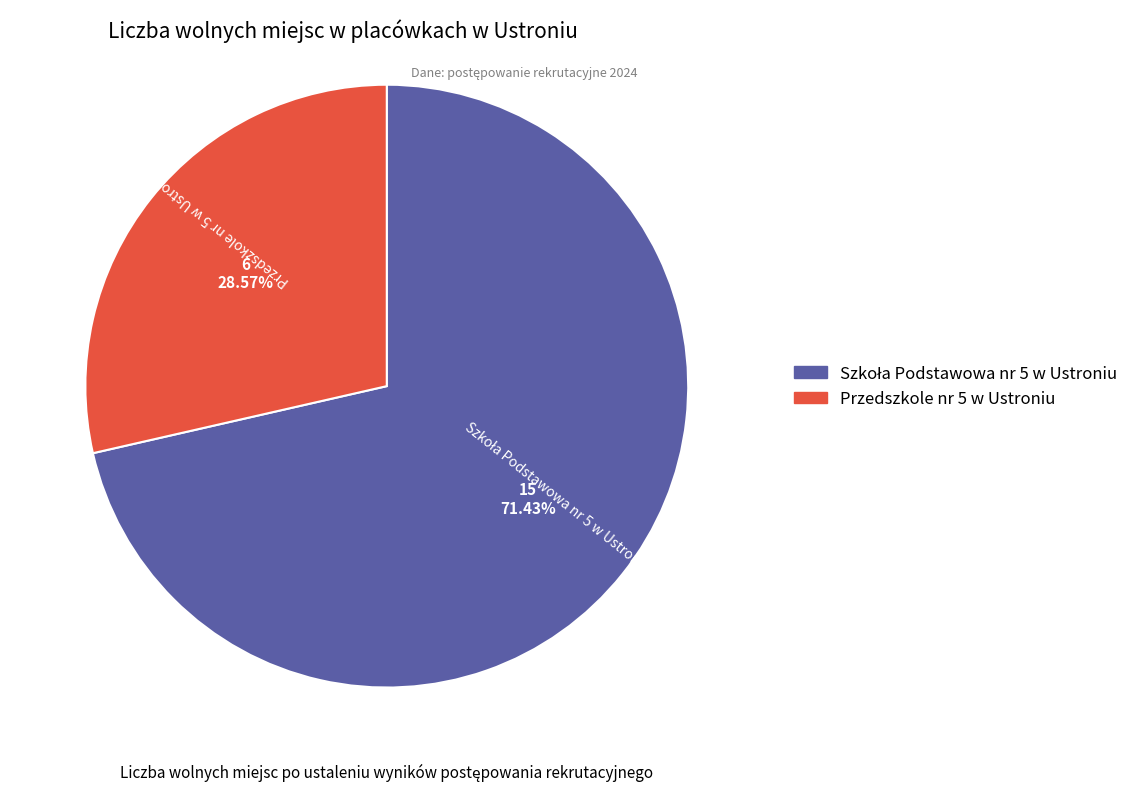

Is there a majority slice in this chart?

Yes